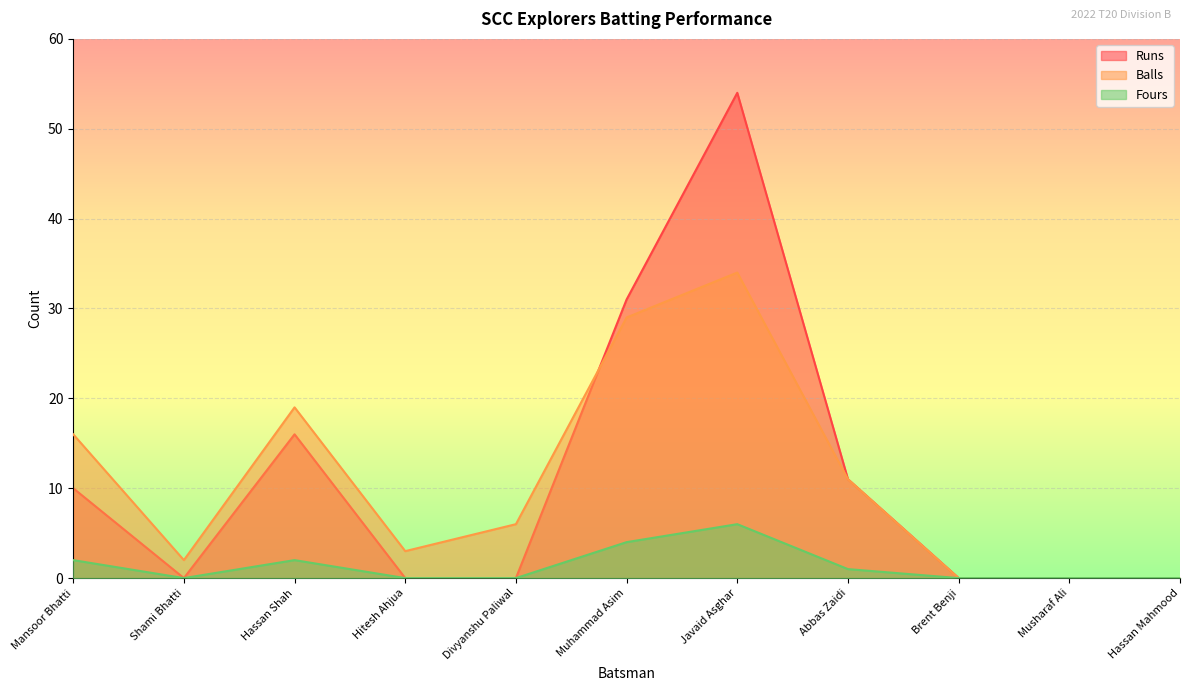

What is the difference between the highest and lowest values at Javaid Asghar?

48